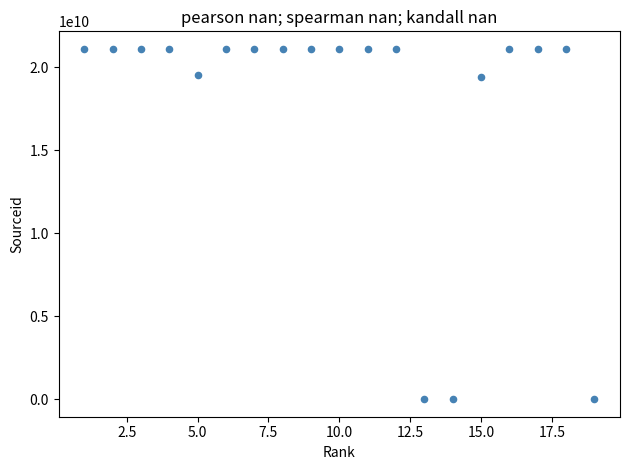

What is the range of X values (max minus min)?

18